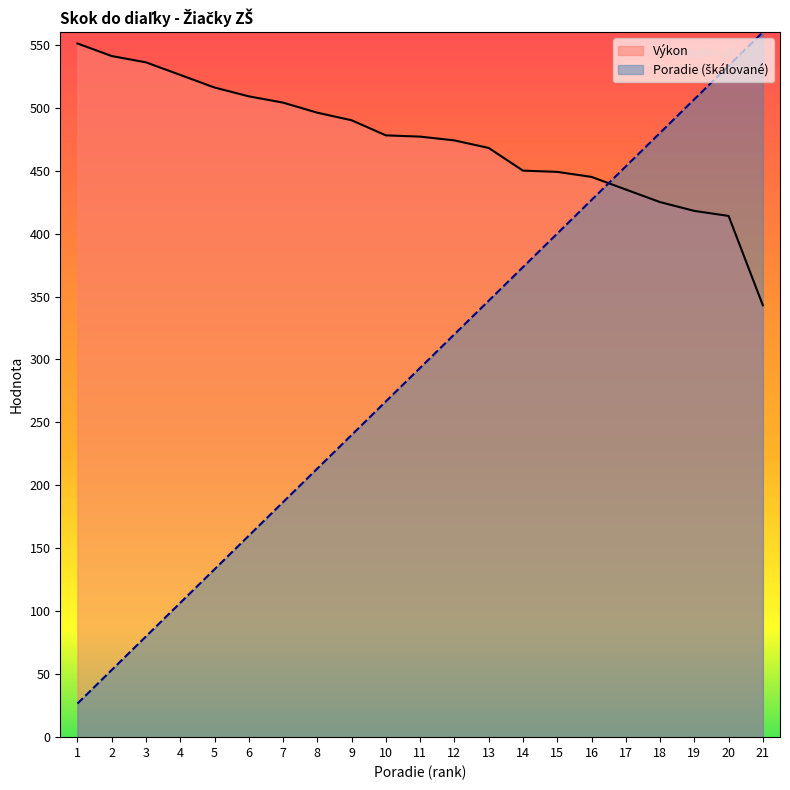

How many data points in Poradie are less than 293?

10